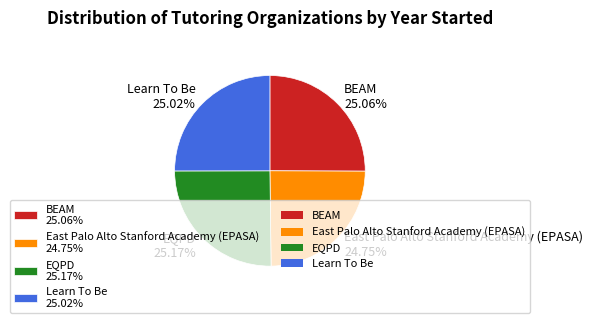

To the nearest percent, what is the average slice percentage?

25%